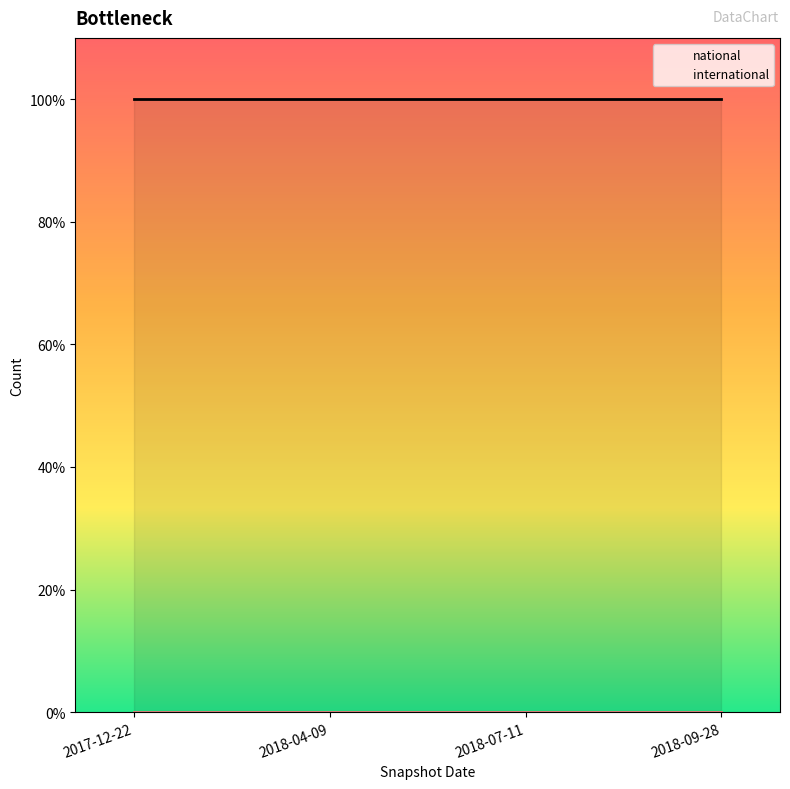

What is the spread (max minus min) of values at 2018-09-28?

3997